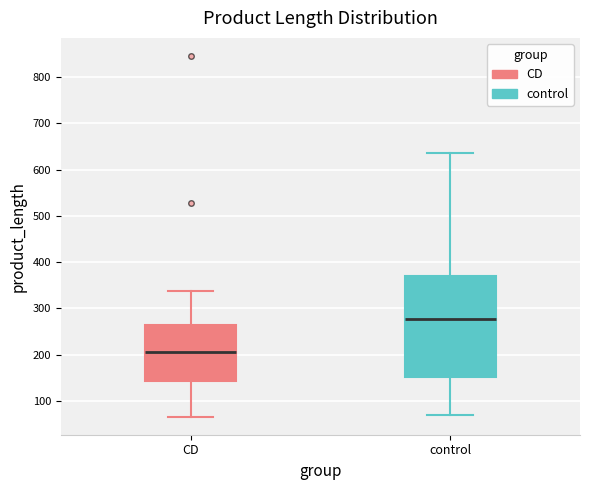

Which box is the tallest, from its lower edge to its upper edge?

control